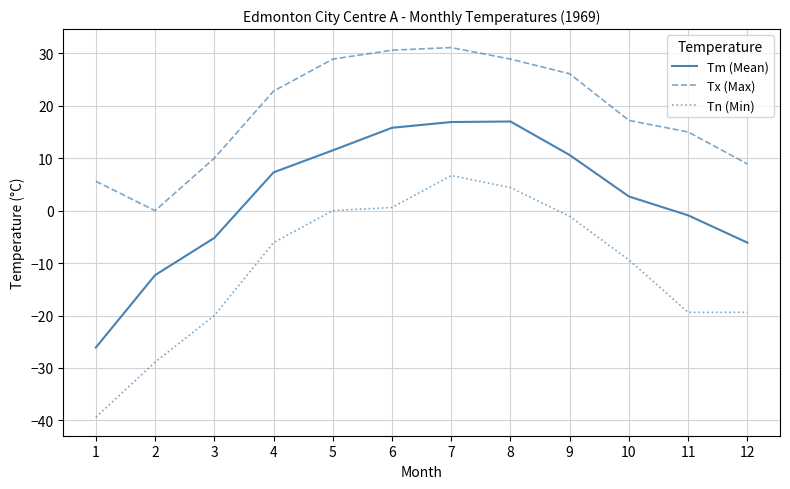

How many distinct data groups are displayed?

3